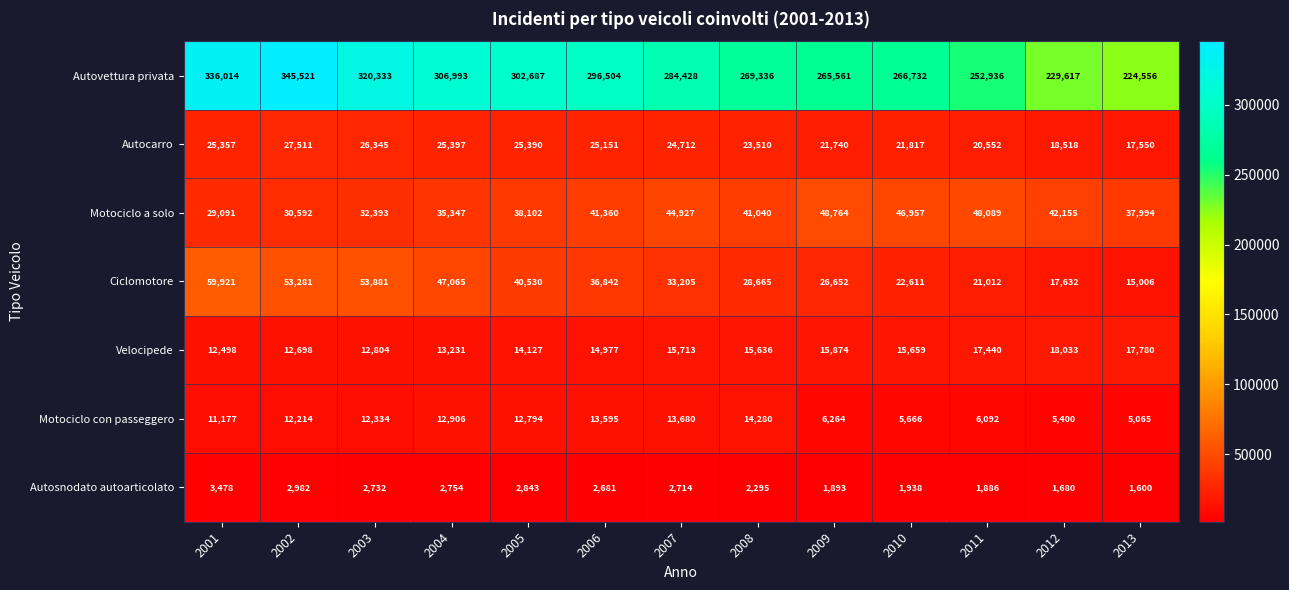

What is the maximum value for Motociclo con passeggero?

14280